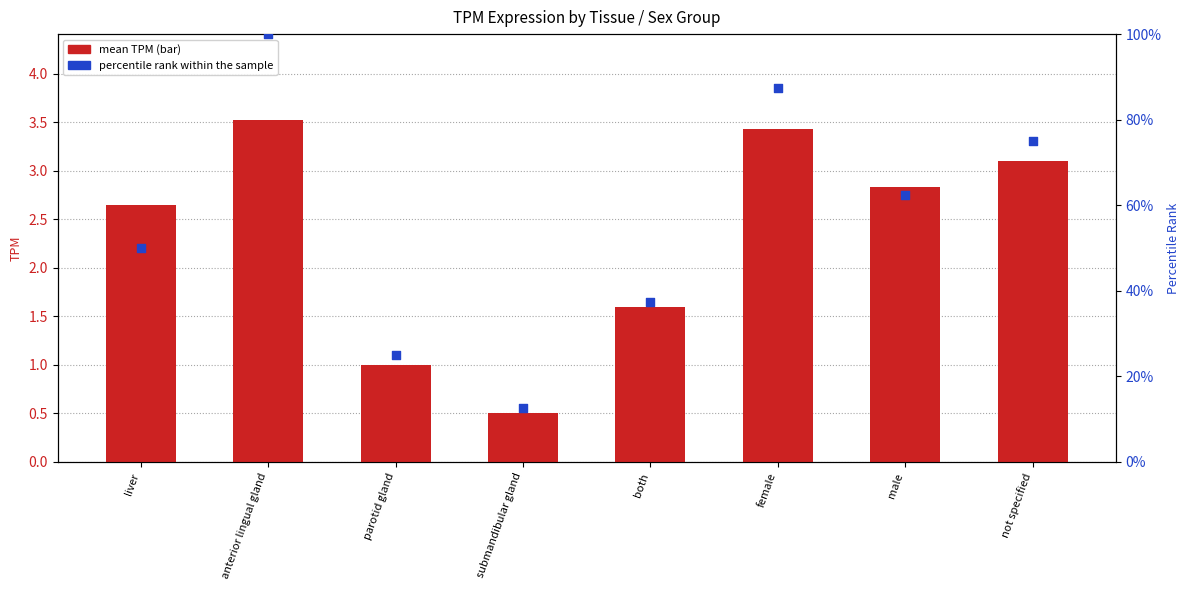

At which category is the sum across all series the highest?

anterior lingual gland